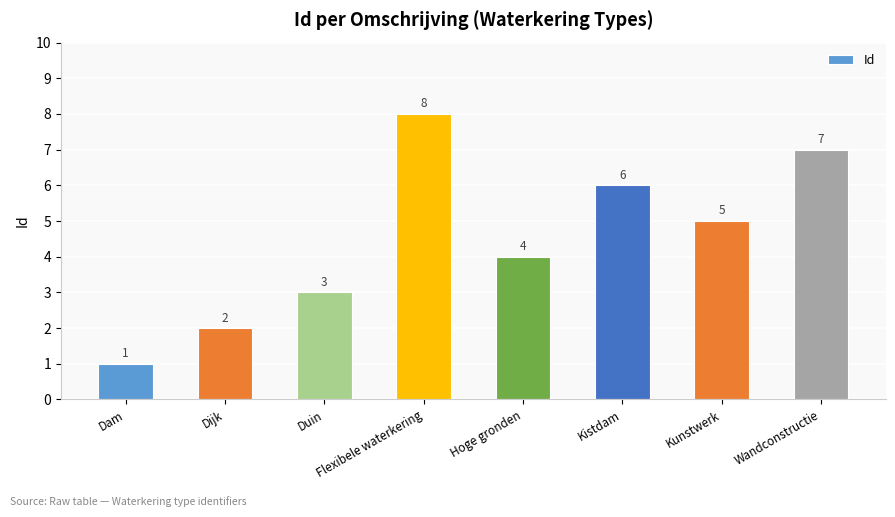

Reading left to right, list all the values displayed in this chart.

1	2	3	8	4	6	5	7